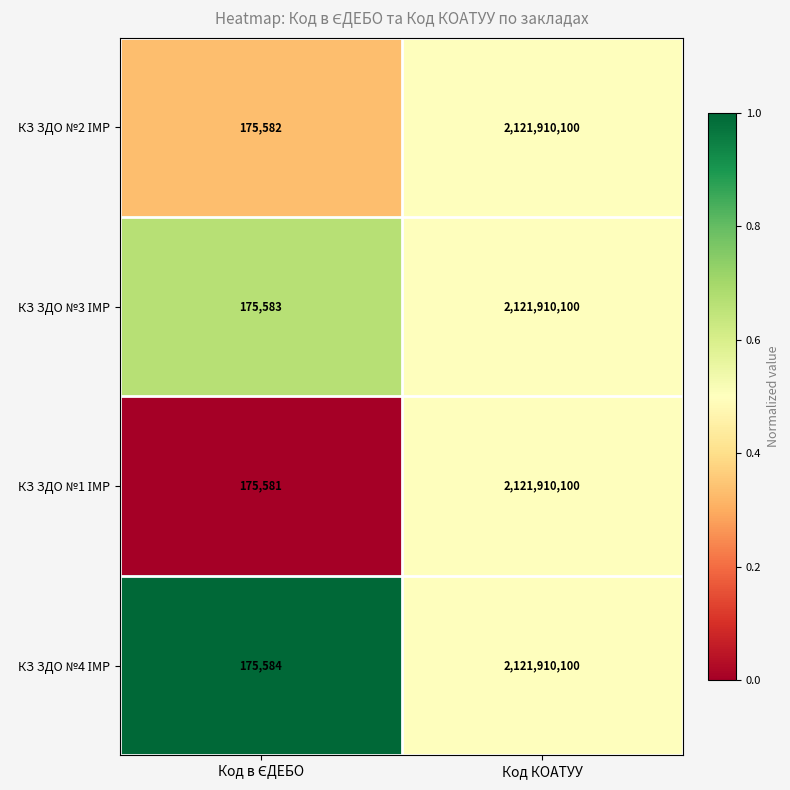

What is the maximum value shown in the chart?

2121910100